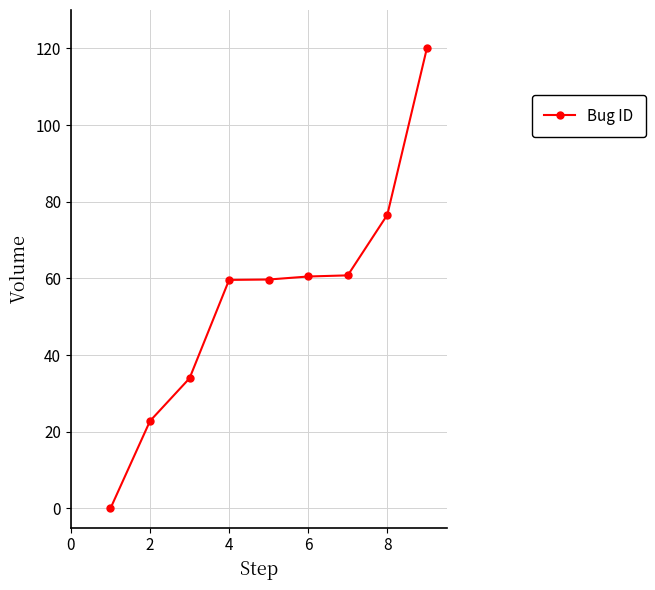

What is the difference between the second highest and minimum values?

76.6